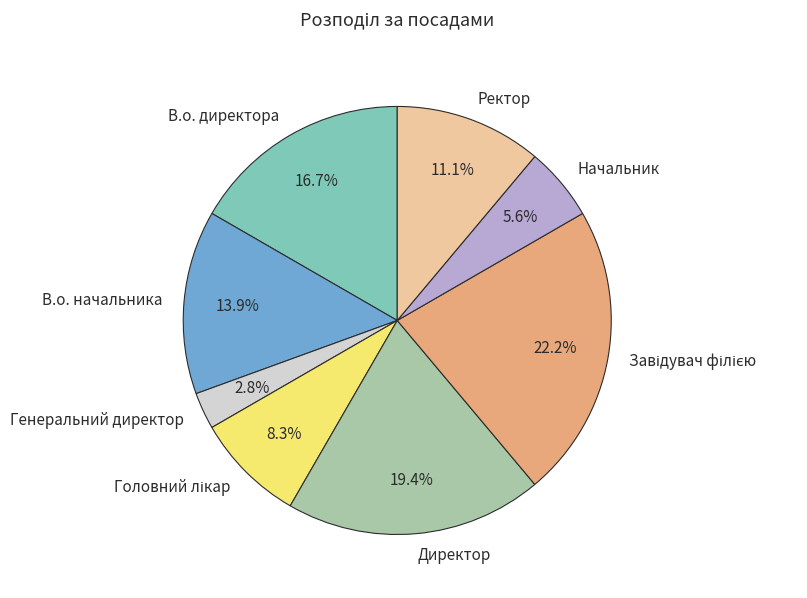

Is there any slice that represents more than half of the pie?

No